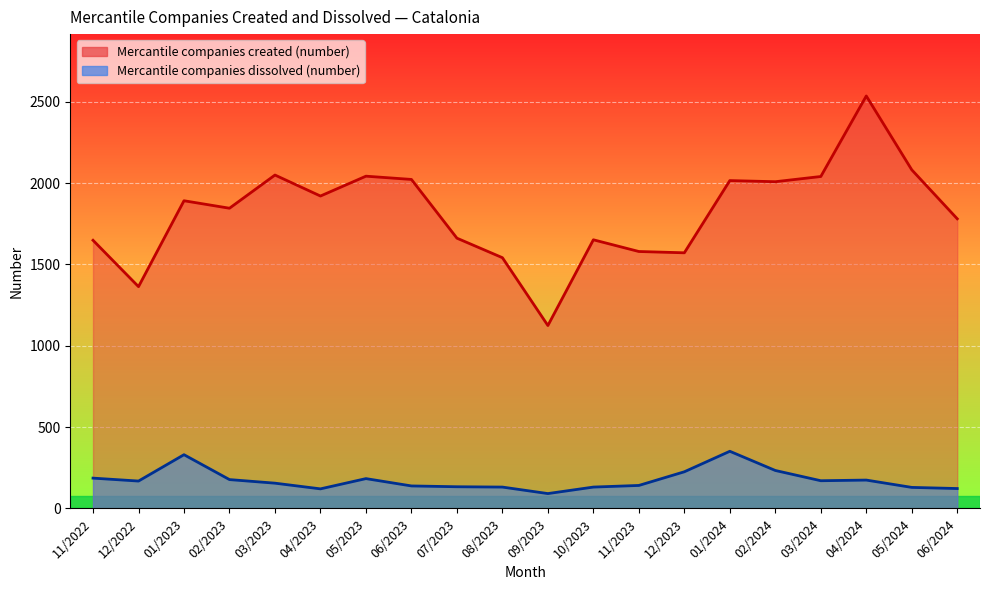

At which category is the sum across all series the highest?

04/2024